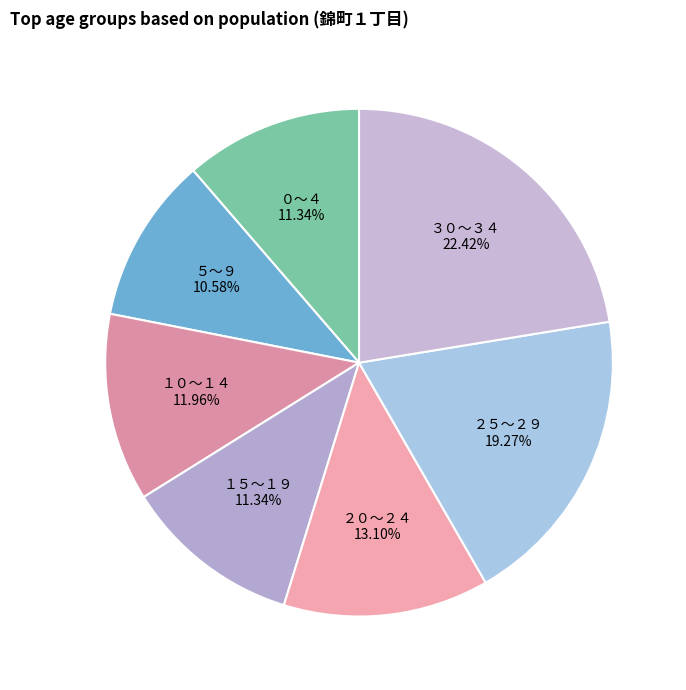

To the nearest percent, what is the combined percentage of ３０～３４ and ０～４?

34%